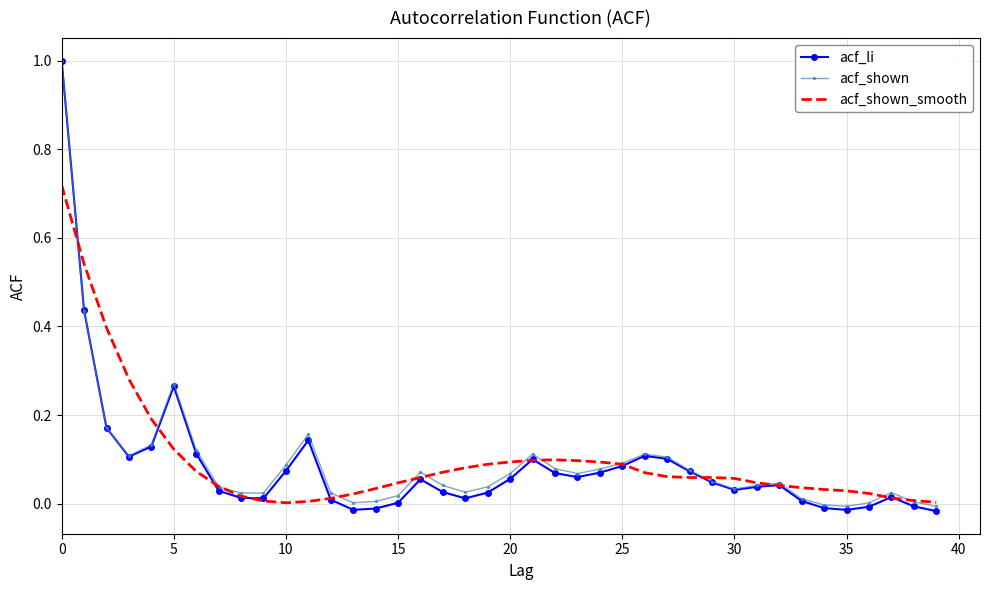

Which series has the largest range (max minus min)?

acf_li